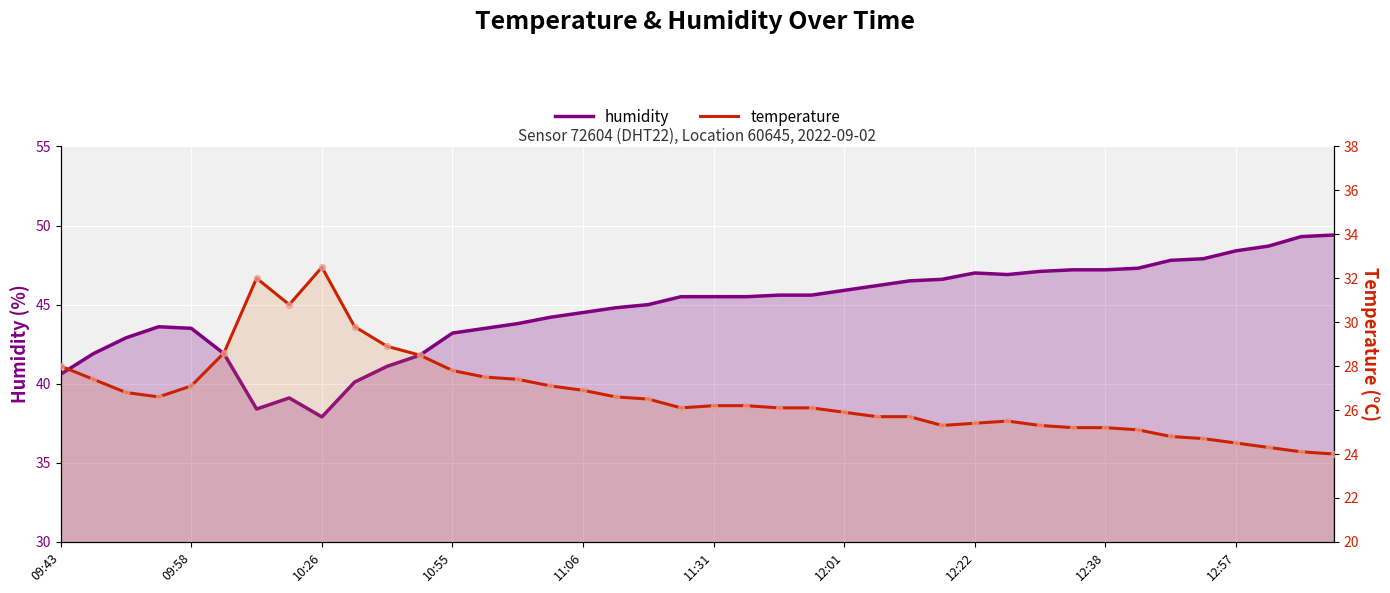

At how many categories does at least one series exceed 29?

40